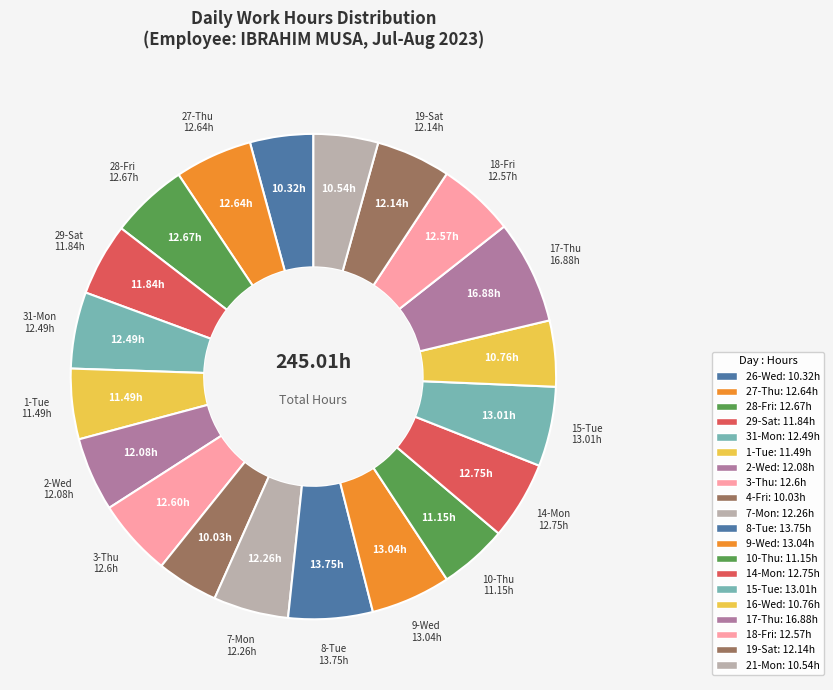

How many slices are in this pie chart?

20